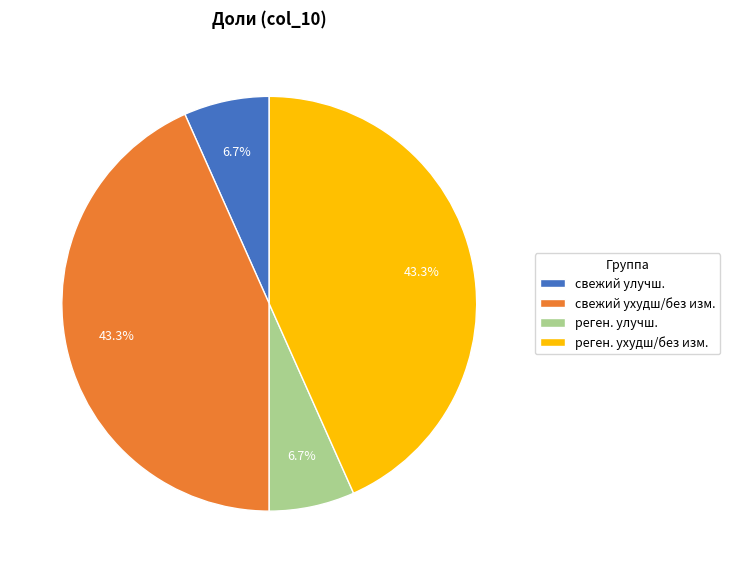

The реген. ухудш/без изм. slice represents 43% of the pie. True or false?

True